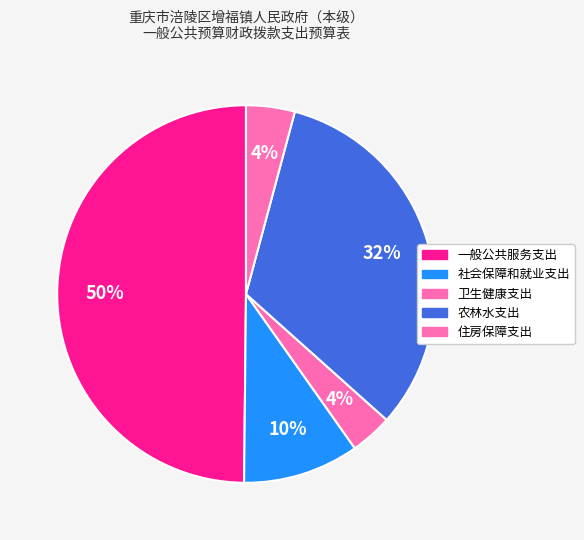

How many segments does this pie chart have?

5